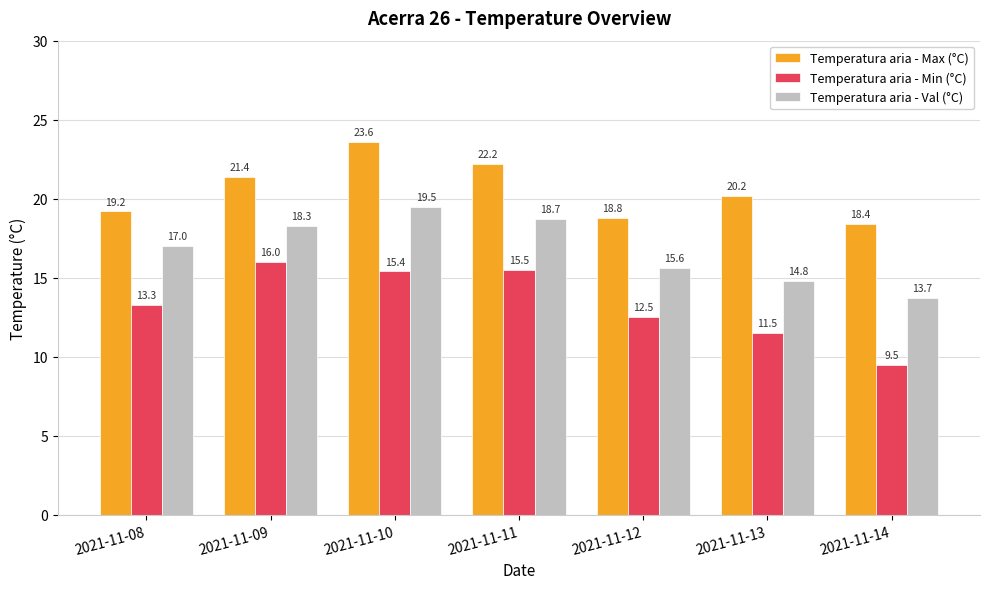

How many values in the Temperatura aria - Max (°C) series are below 20?

3